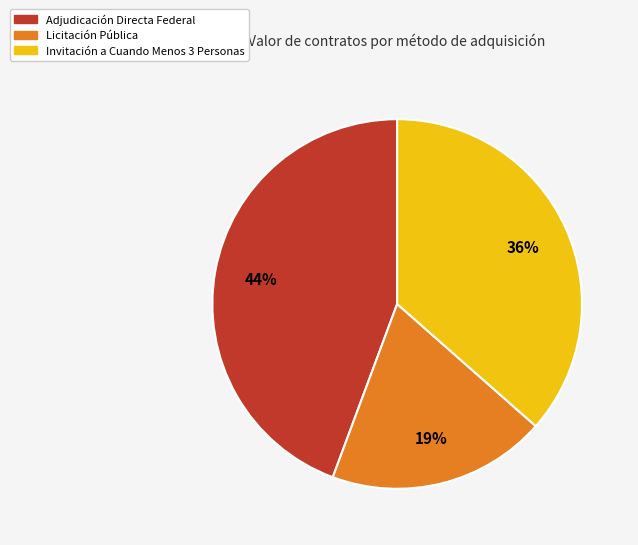

How many slices are in this pie chart?

3